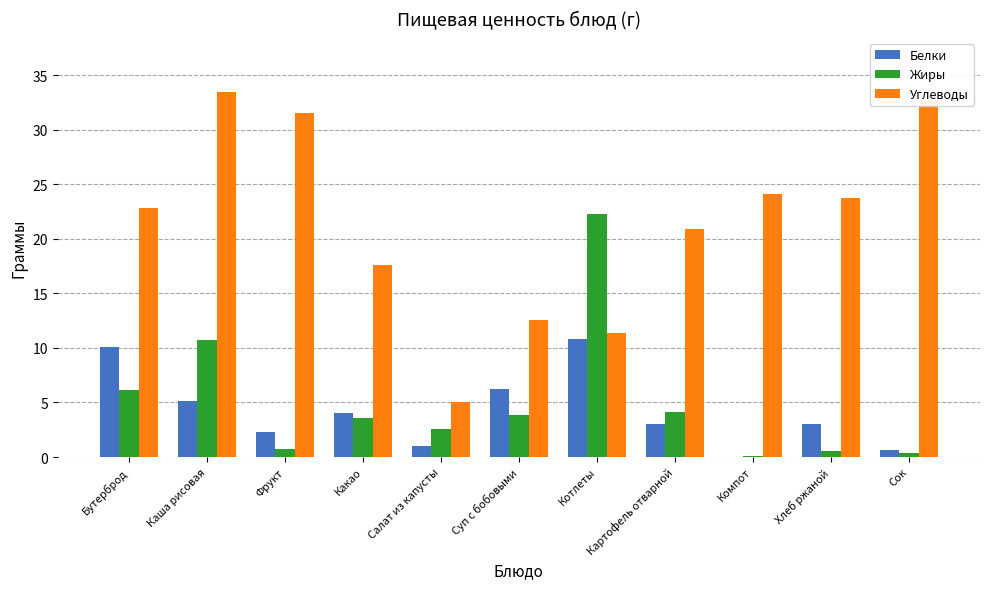

True or false: Белки has a value of 6.6 at Компот.

False